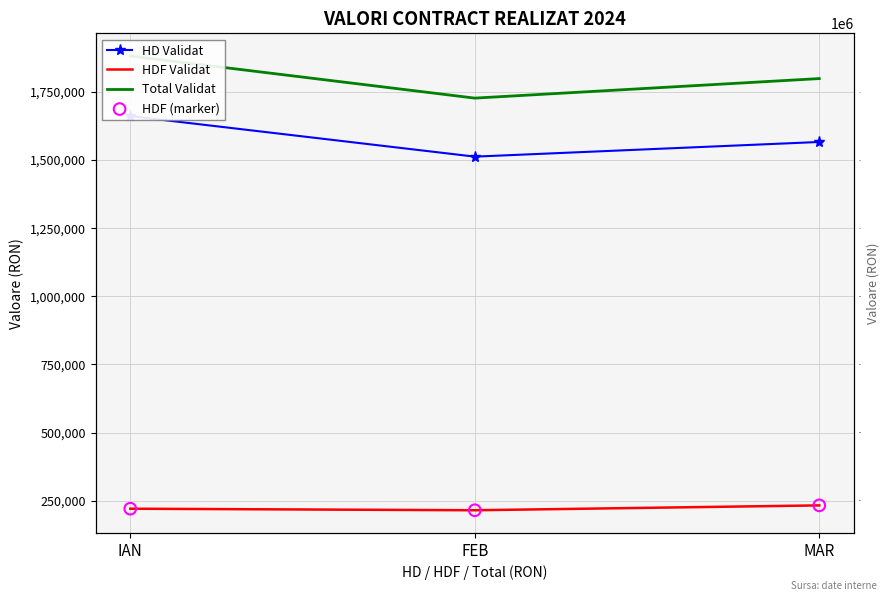

Which series has the widest spread of Y values?

Total Validat